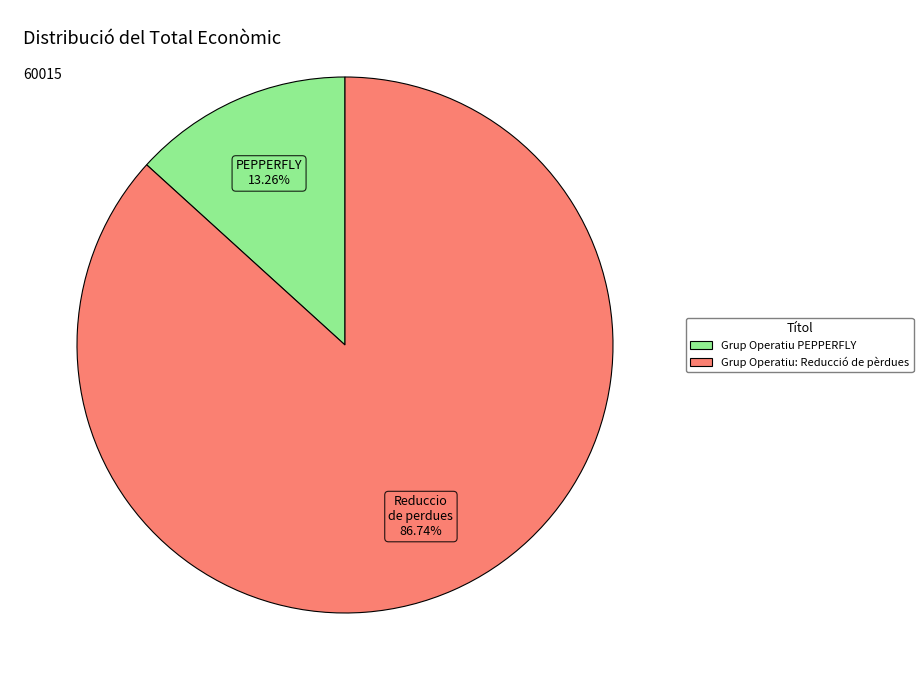

Between Grup Operatiu: Reducció de pèrdues and Grup Operatiu PEPPERFLY, which is larger?

Grup Operatiu: Reducció de pèrdues